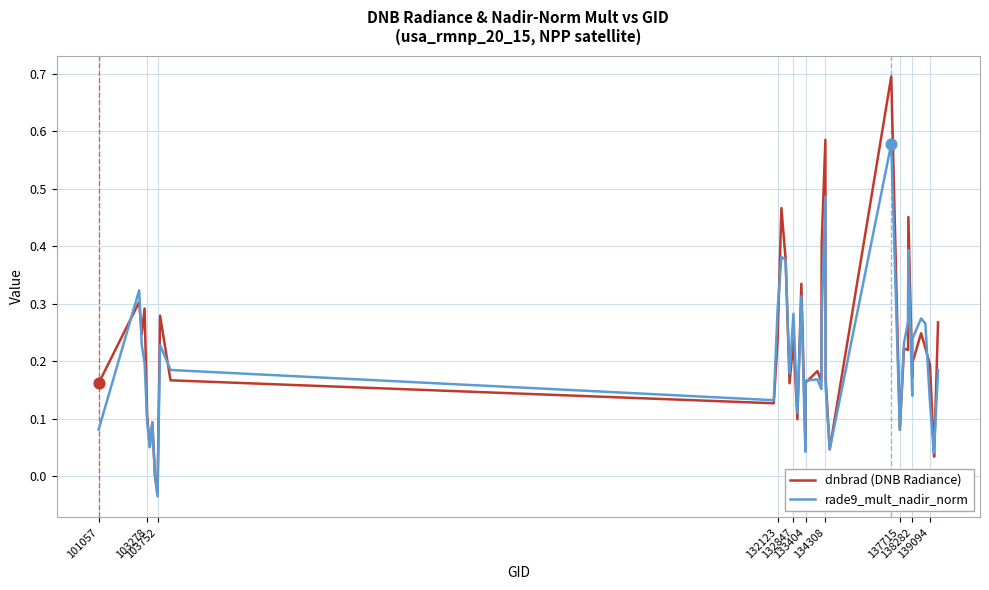

What is the greatest value displayed?

0.7